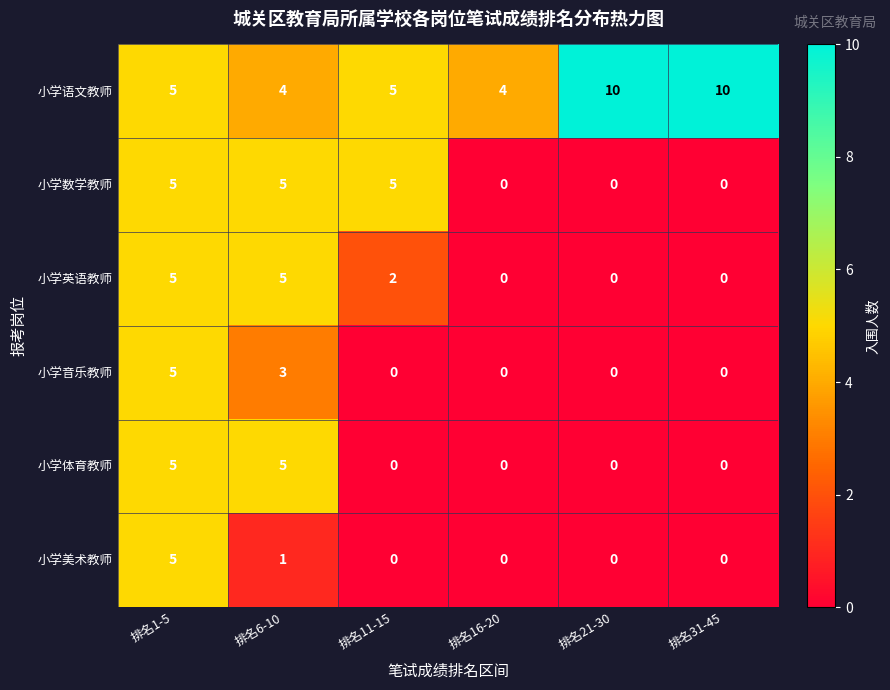

Which series has the widest spread of values?

小学语文教师